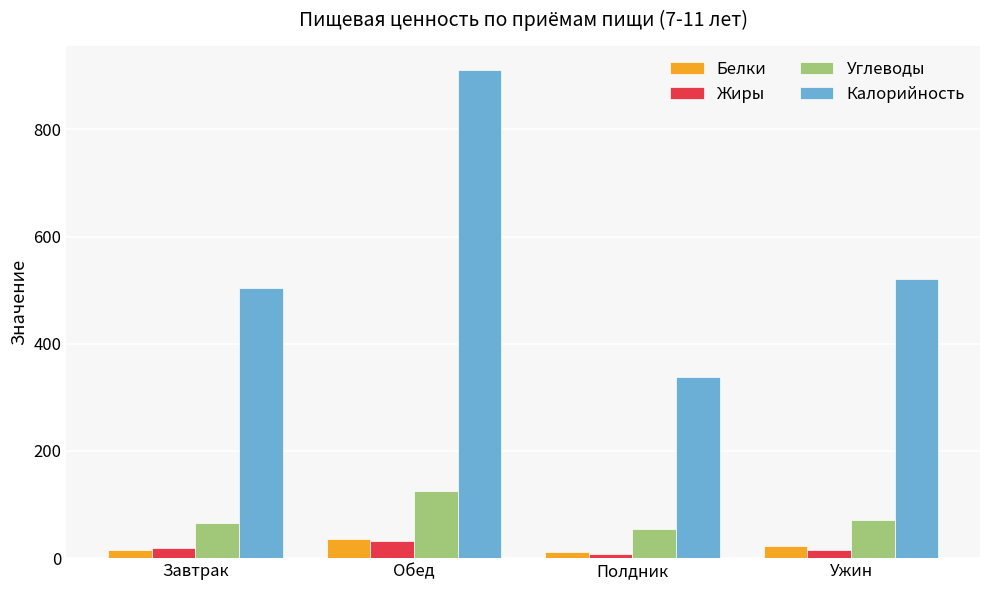

Which series has the largest range (max minus min)?

Калорийность